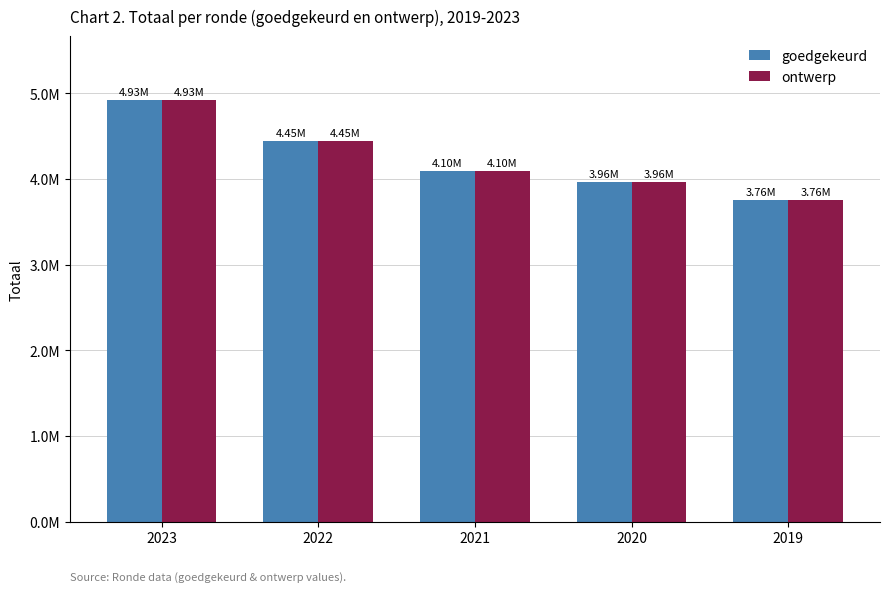

Reading left to right, what are all the values shown in this chart?

goedgekeurd: 2023=4927560	2022=4445457	2021=4098841	2020=3962799	2019=3758147
ontwerp: 2023=4927560	2022=4445457	2021=4098841	2020=3962799	2019=3758147